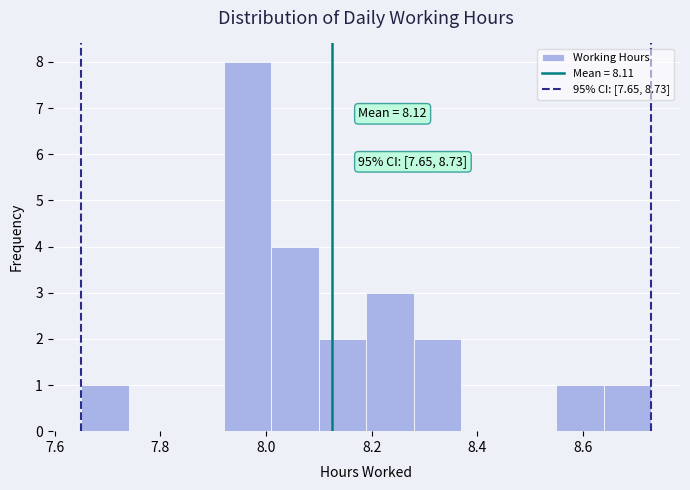

Which range on the x-axis has the tallest bar?

7.92 to 8.01